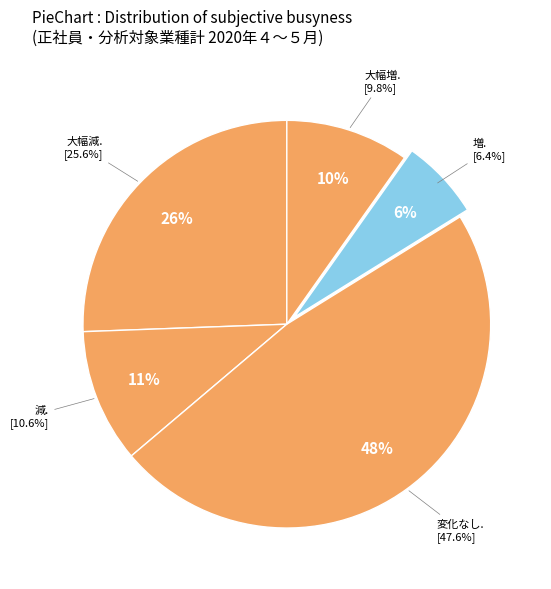

To the nearest percent, what is the combined percentage of 減 and 変化なし?

58%